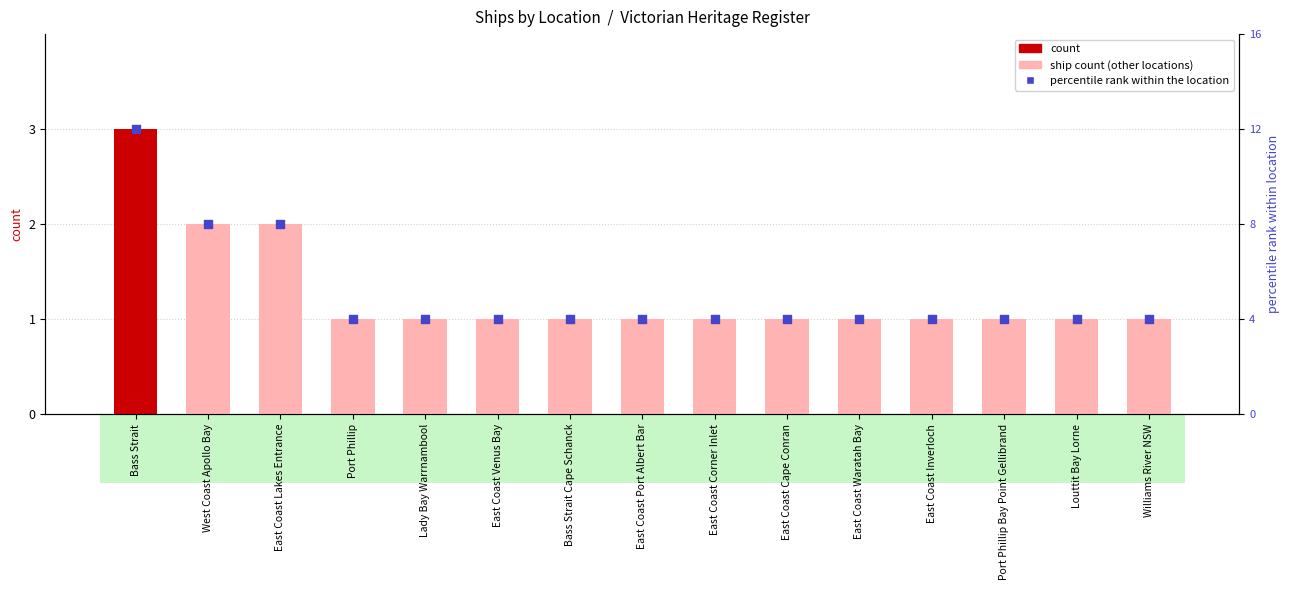

Which series has the largest Y range (max minus min)?

percentile rank within the location